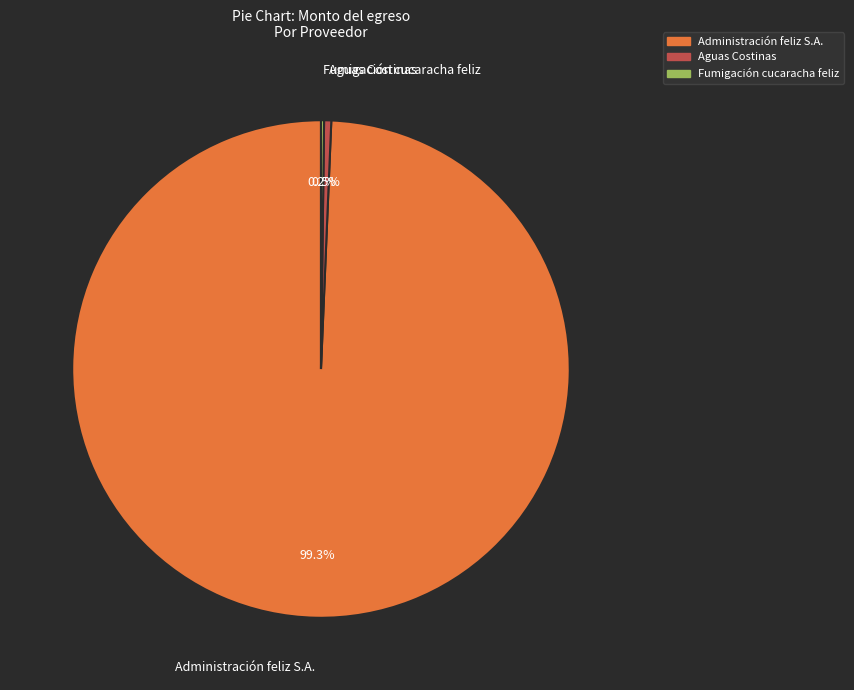

Which category accounts for the majority?

Administración feliz S.A.